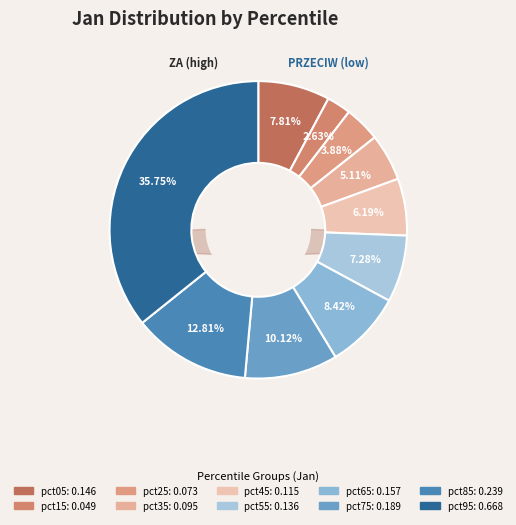

Does any single category account for the majority?

No